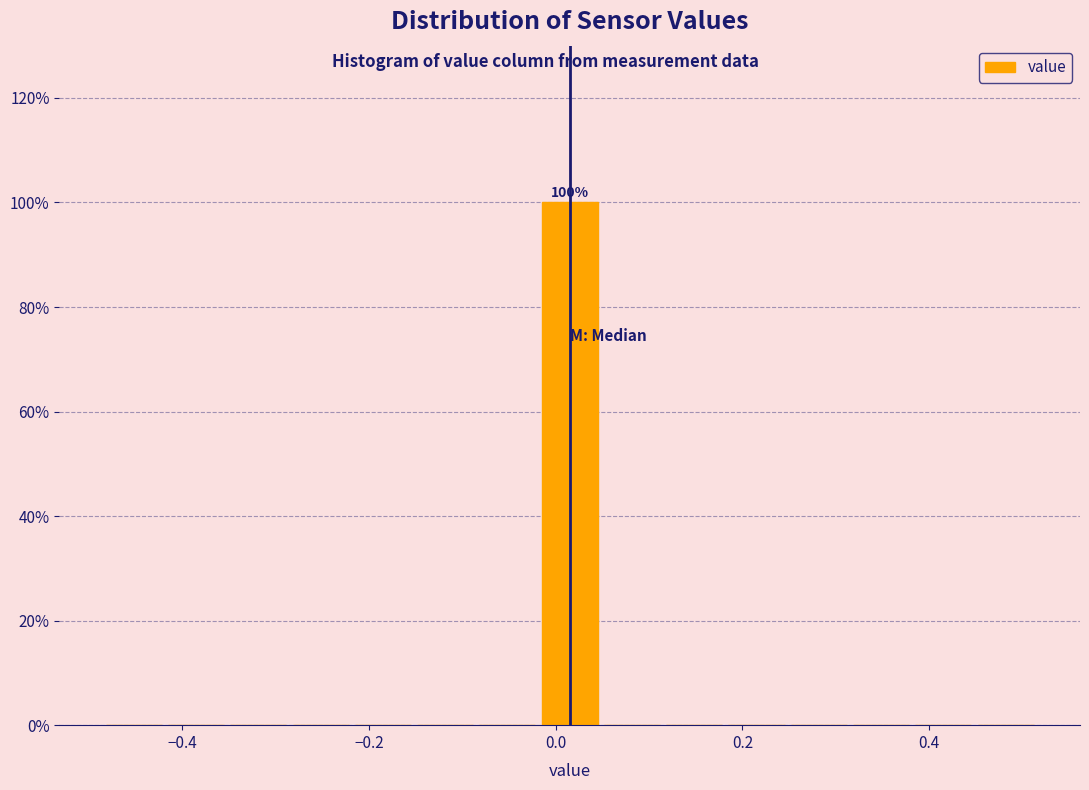

Around what value on the x-axis is the tallest bar? Give the approximate position of its centre, as read against the axis.

0.02